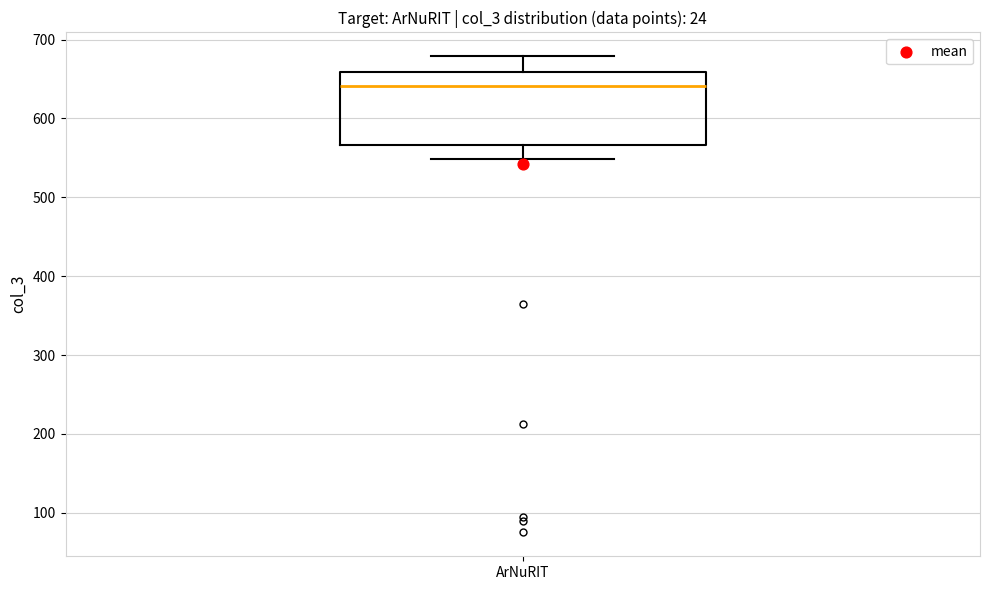

Read this box plot against the y-axis: the position of the median line, the range covered by the box, and the ends of both whiskers. The values are not printed on the chart, so give them approximately, as read against the axis.

median 640, box 570 to 660, whiskers 550 to 680